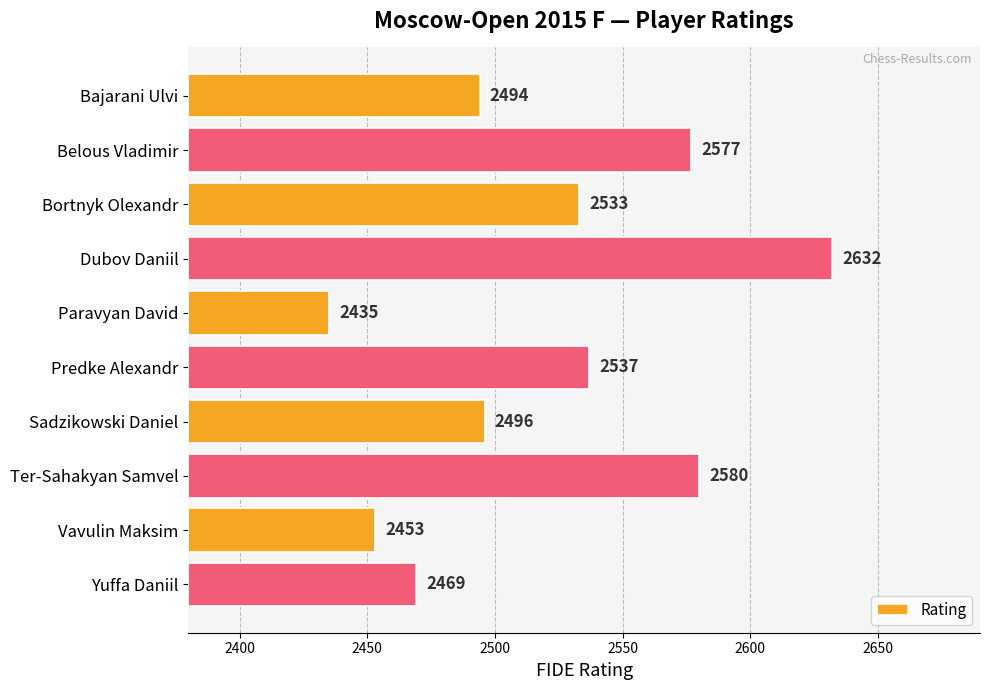

Is it true that the value at Belous Vladimir is 109?

False